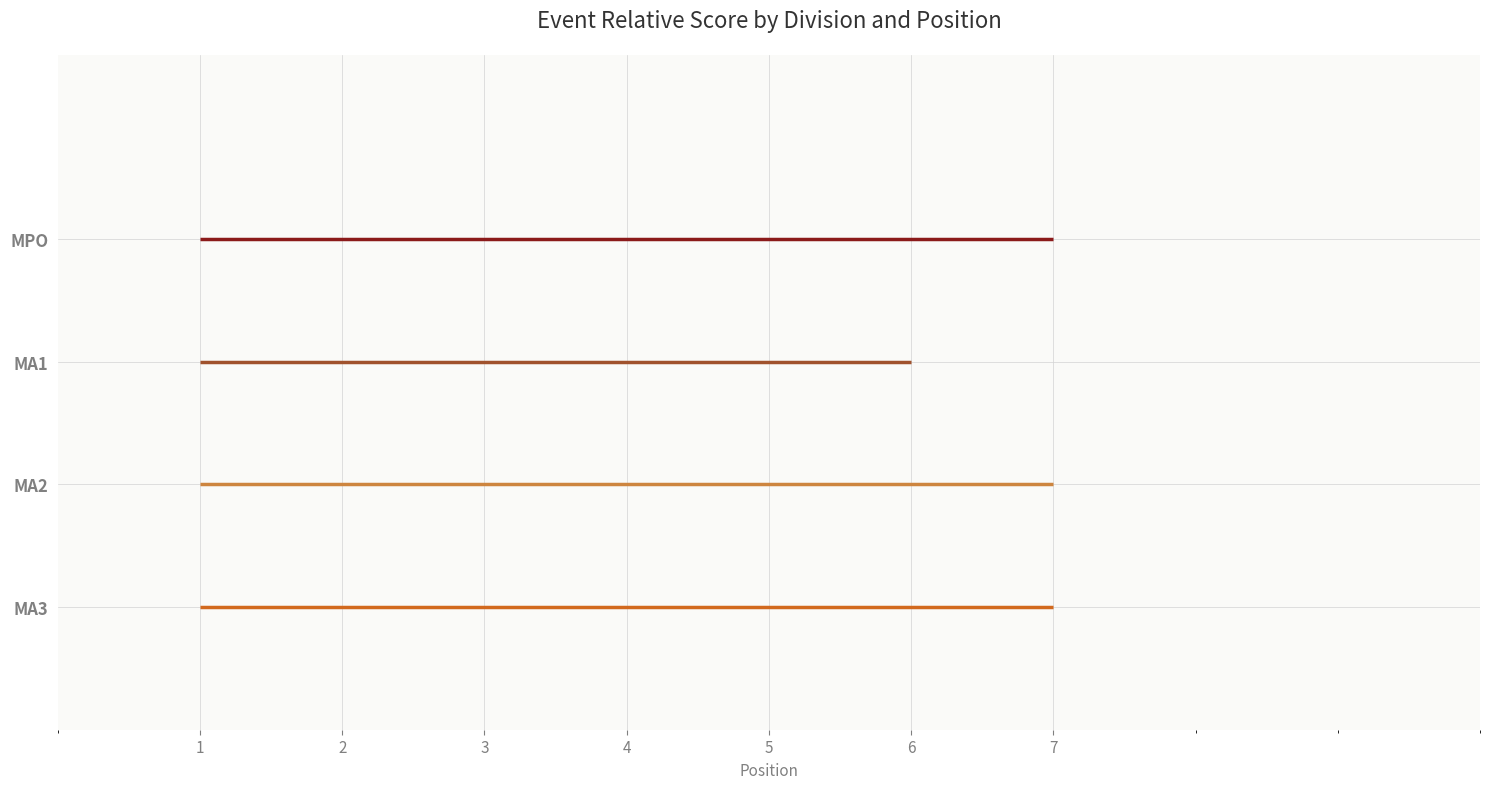

Rank the categories by MA1 value from lowest to highest.

1, 2, 3, 4, 5, 6, 7